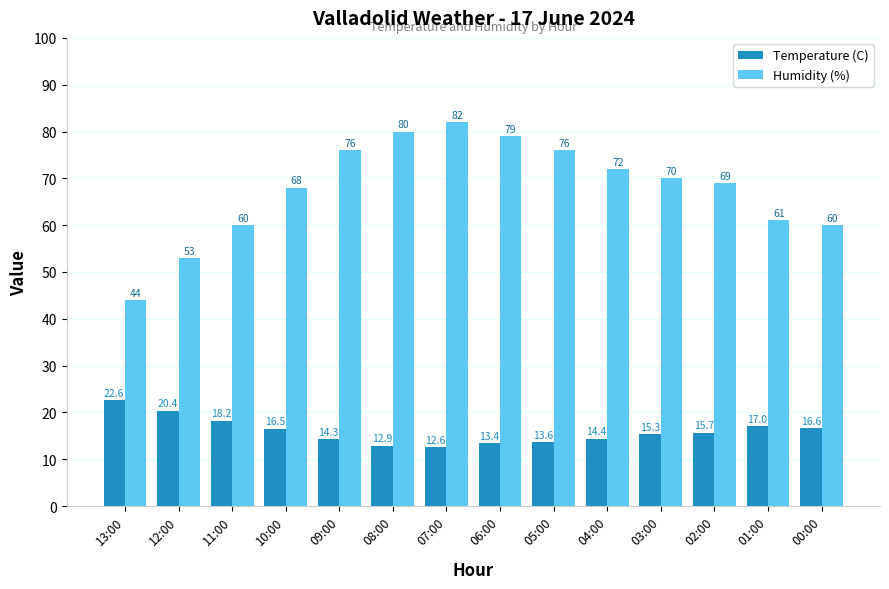

Which series changed the most between 09:00 and 06:00?

Humidity (%)